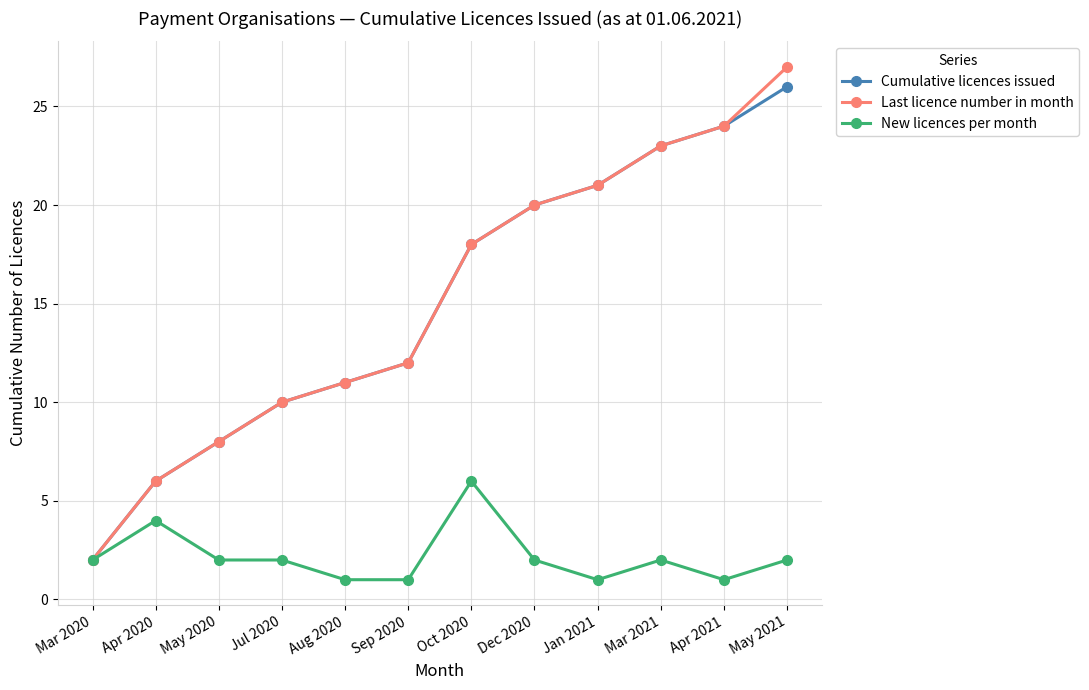

Is this an area chart (filled region under the line)?

No